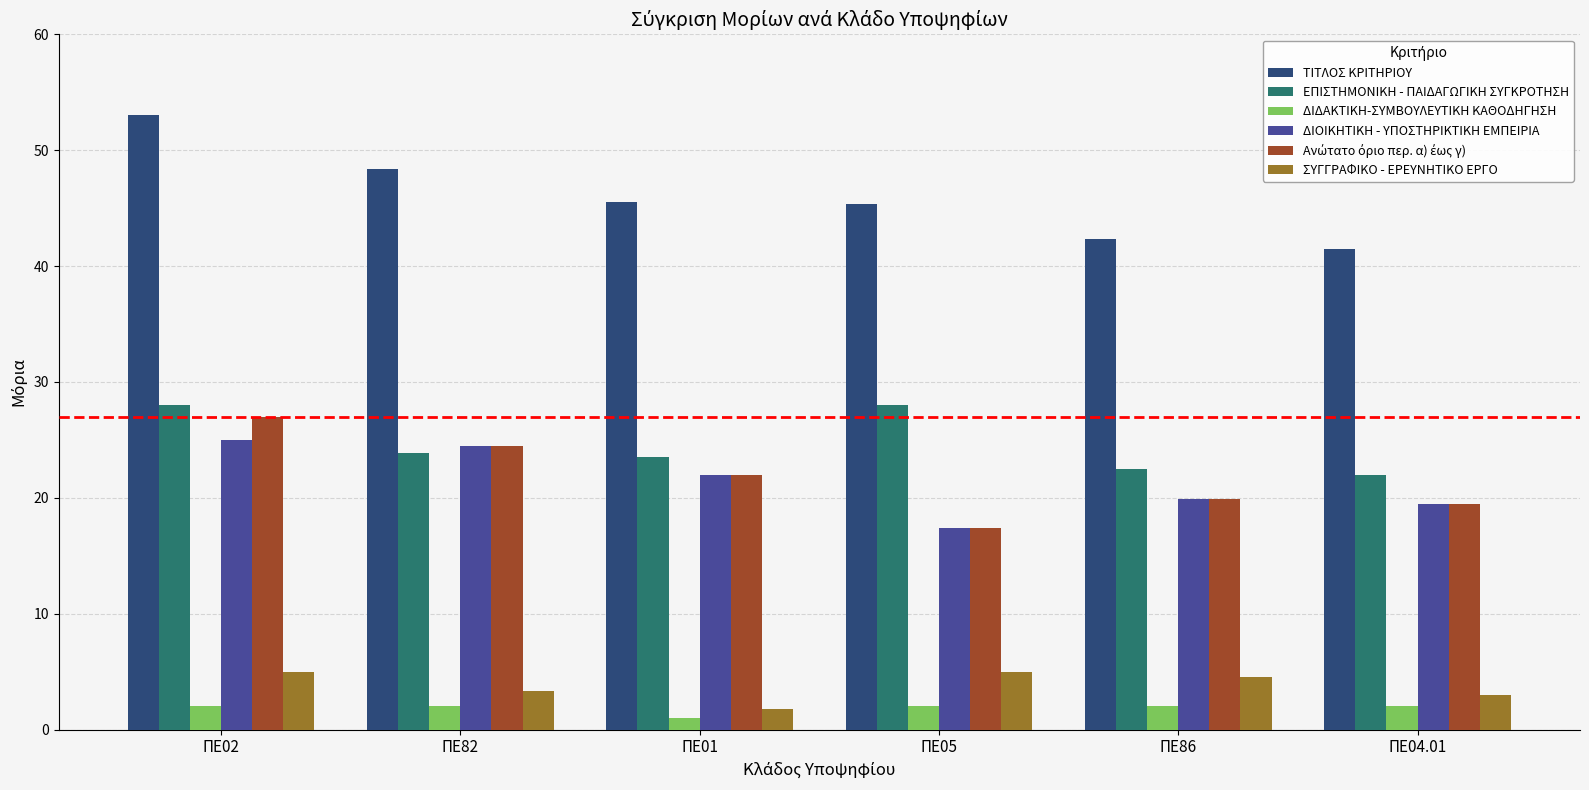

What is the difference between the highest and lowest values at ΠΕ82?

46.4